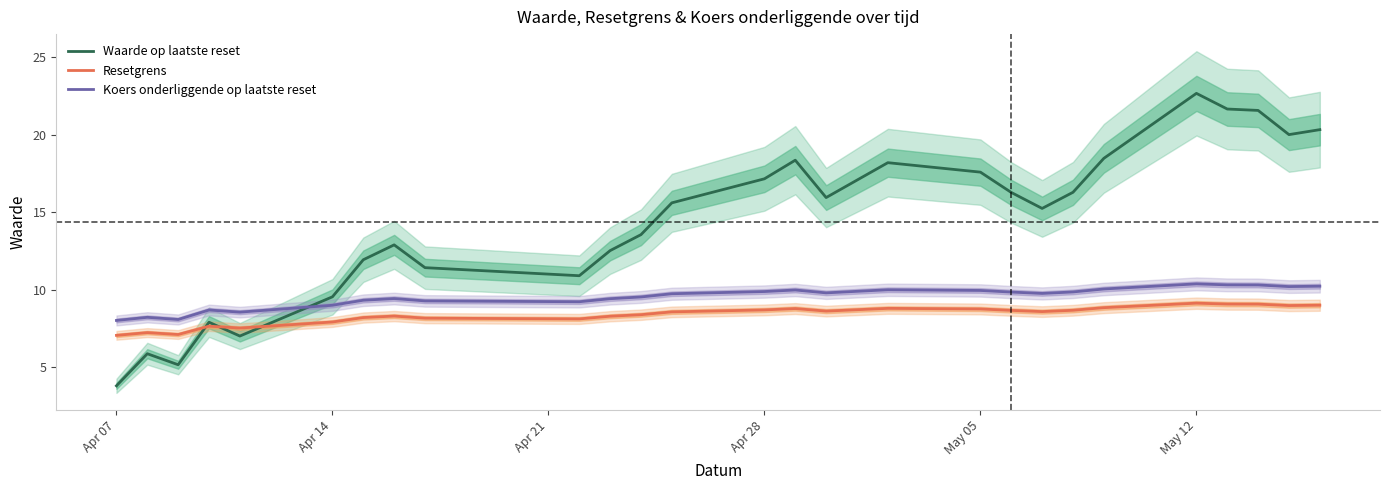

In Waarde op laatste reset, how many points are lower than both neighbors (excluding endpoints)?

6